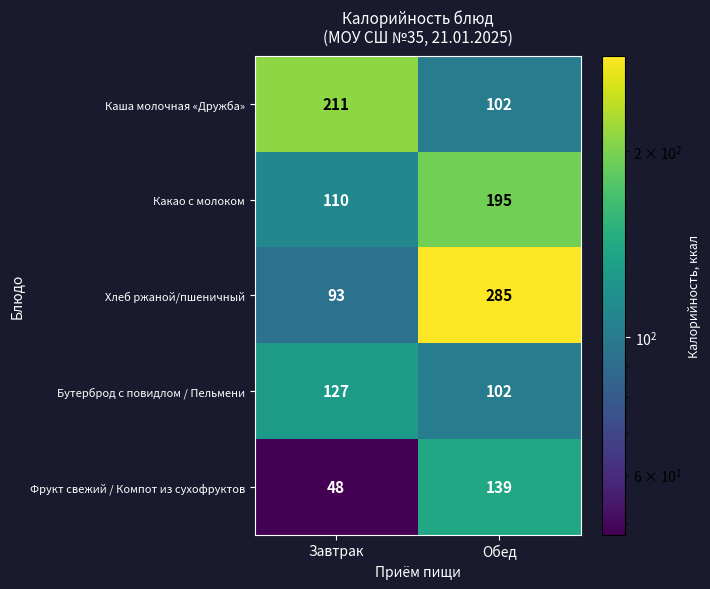

What is the greatest value displayed?

285